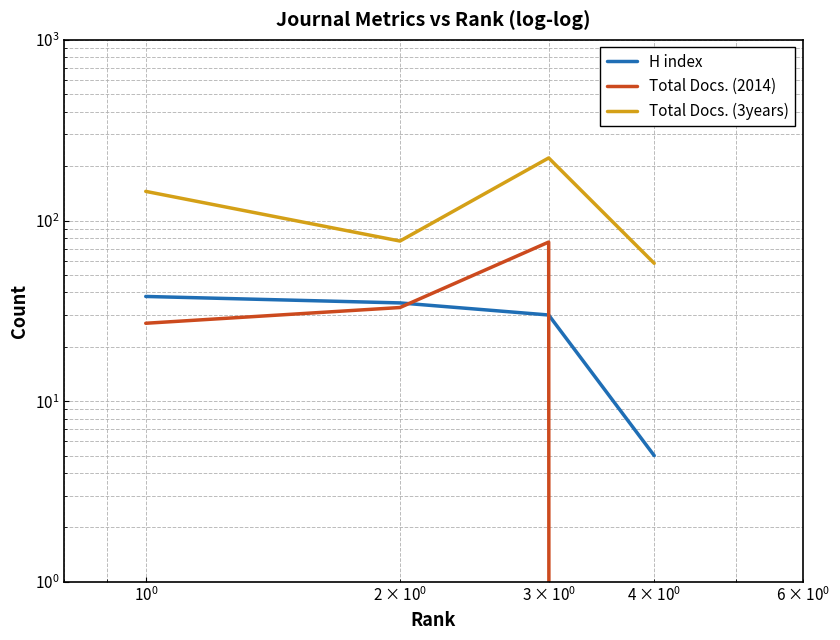

How many lines are shown in the chart?

3